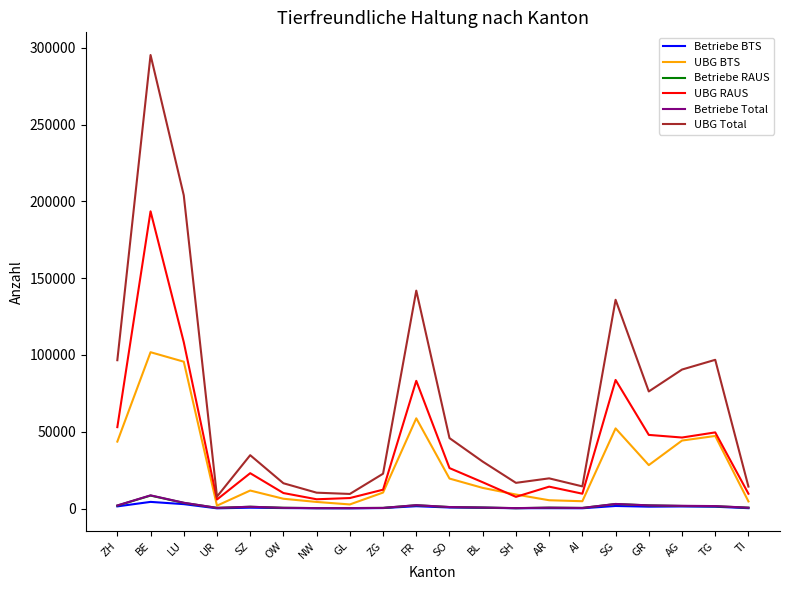

How many categories are shown in the chart?

20